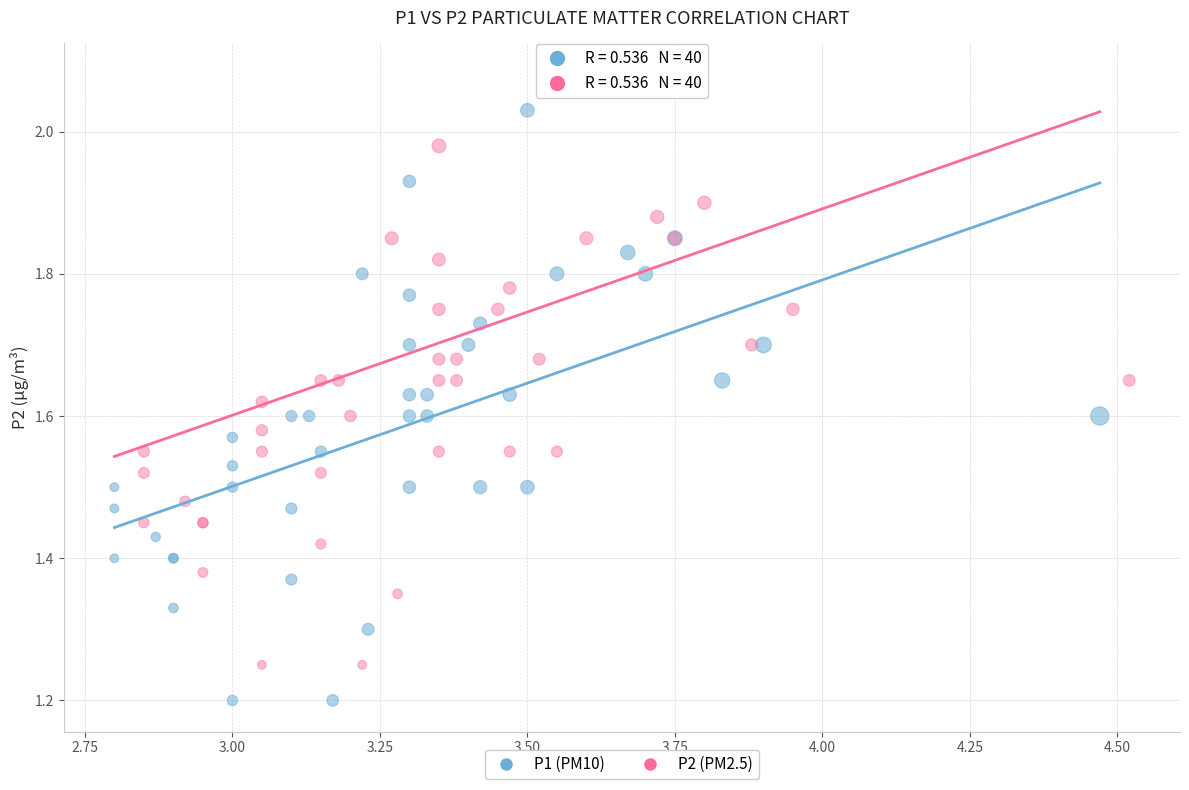

Which series reaches the maximum Y coordinate?

P2 (PM2.5)